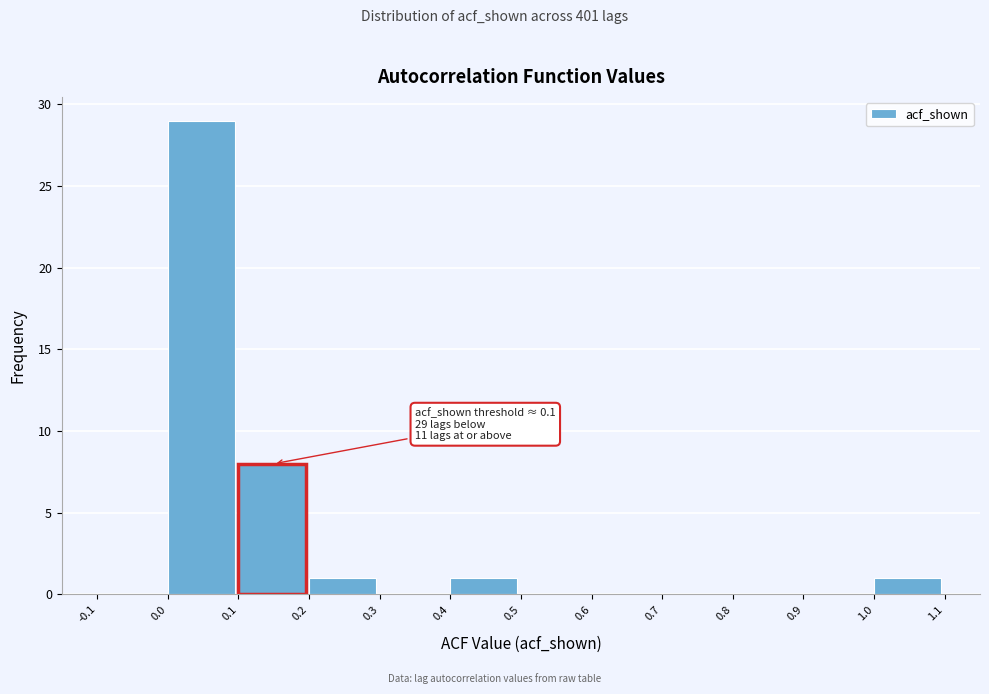

Over which range of the x-axis is the bar tallest?

0.0 to 0.1